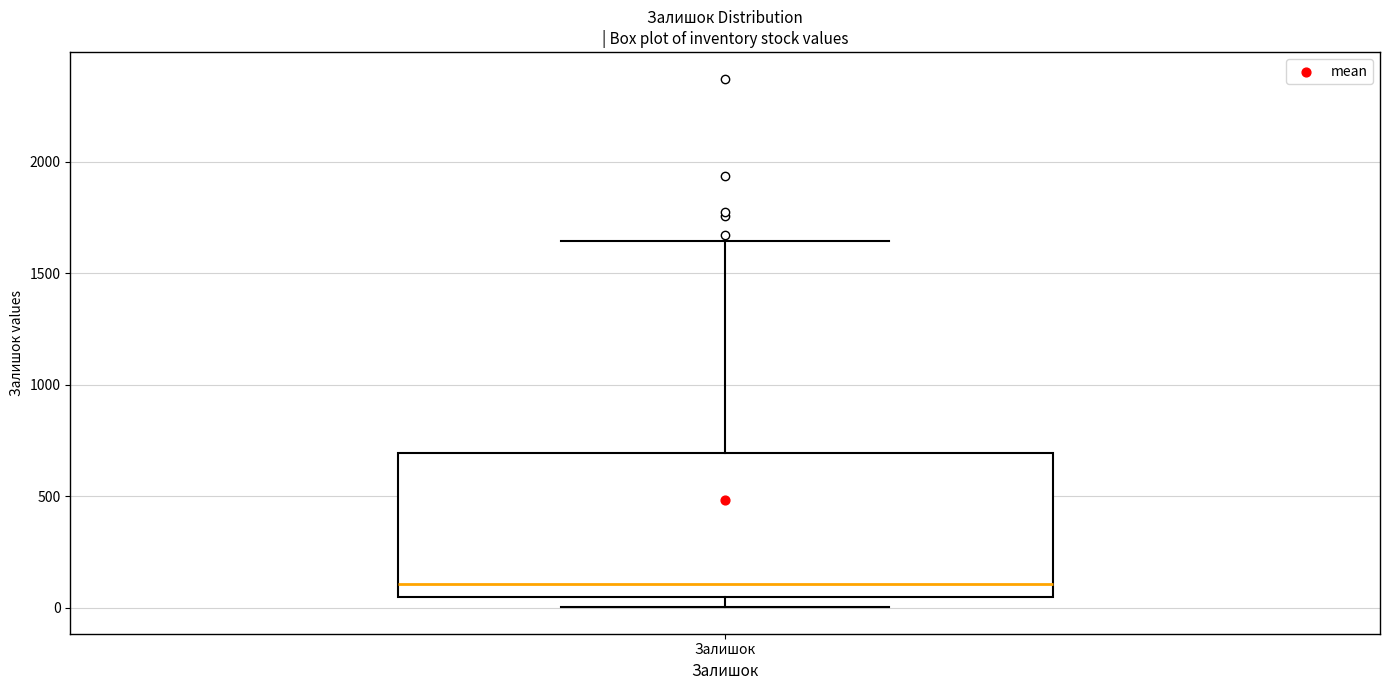

Transcribe this box plot: give where the median line is, the range the box spans, and where the two whiskers end, as read against the y-axis. The values are not printed on the chart, so give them approximately, as read against the axis.

median 100, box 50 to 700, whiskers 0 to 1650